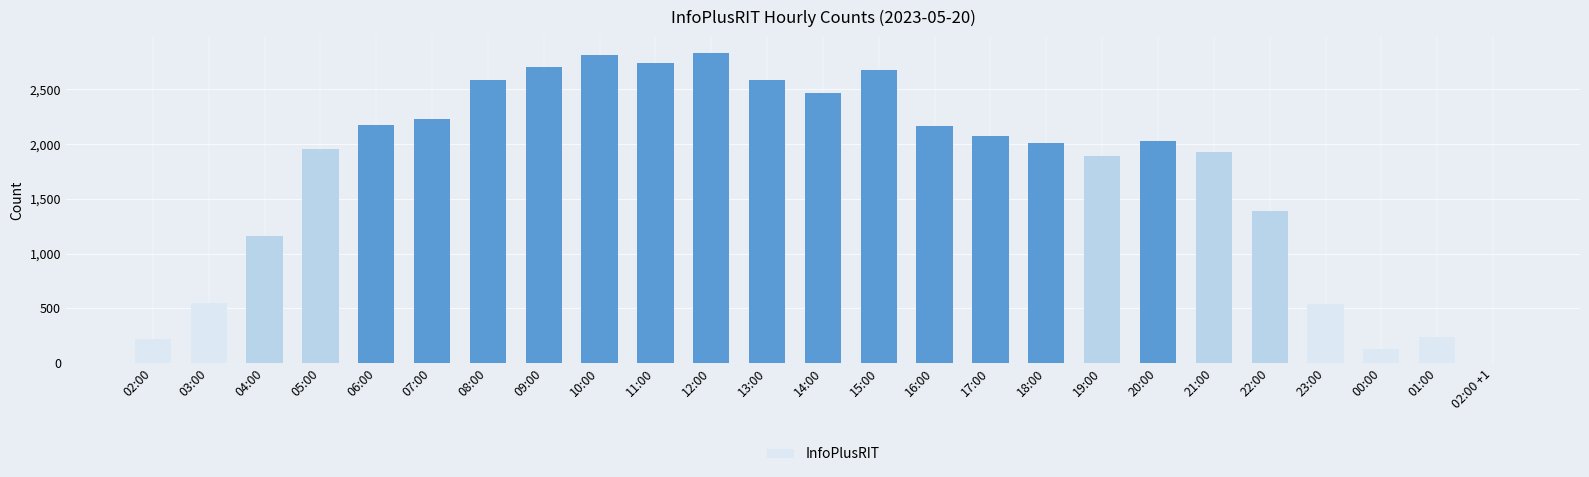

What is the maximum value shown in the chart?

2836